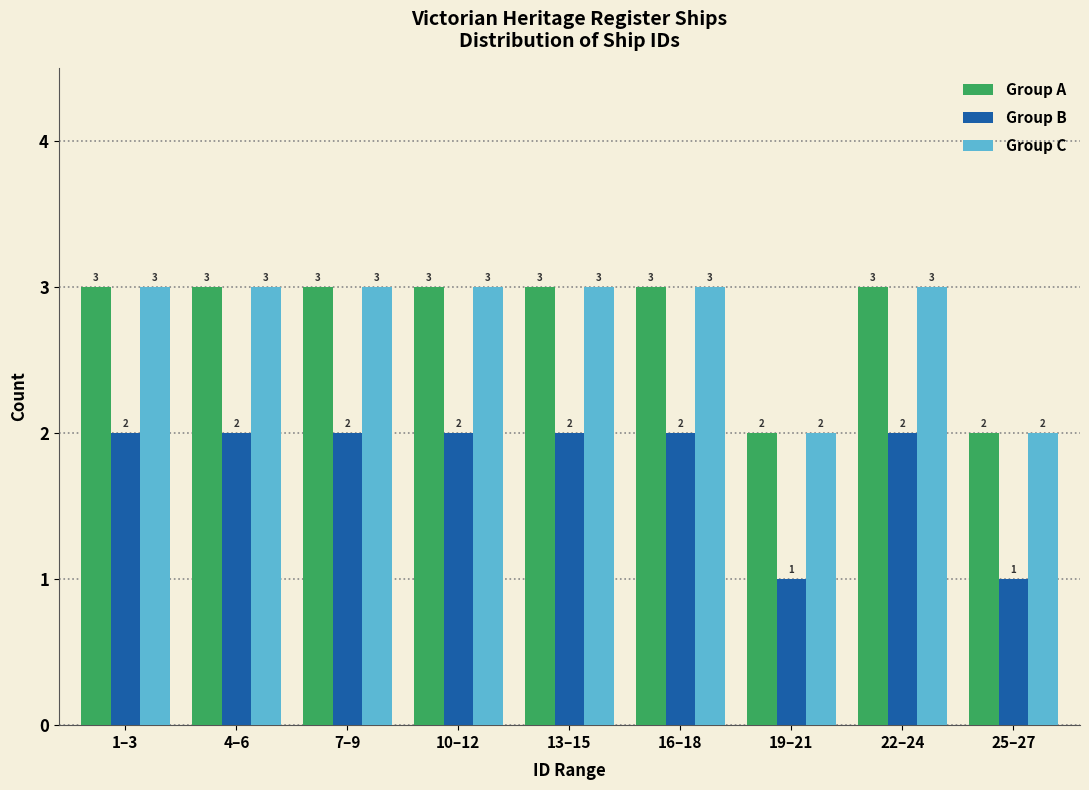

Reading left to right, transcribe all the data shown in this chart.

Group A: 1–3=3	4–6=3	7–9=3	10–12=3	13–15=3	16–18=3	19–21=2	22–24=3	25–27=2
Group B: 1–3=2	4–6=2	7–9=2	10–12=2	13–15=2	16–18=2	19–21=1	22–24=2	25–27=1
Group C: 1–3=3	4–6=3	7–9=3	10–12=3	13–15=3	16–18=3	19–21=2	22–24=3	25–27=2